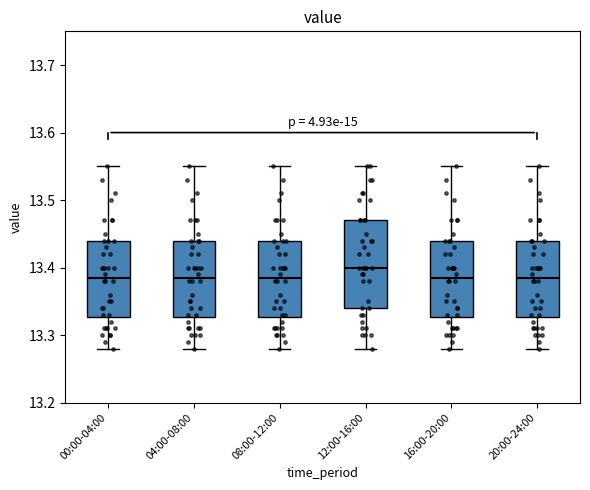

Where is the lower edge of the box for 04:00-08:00 on the y-axis? The values are not printed on the chart, so give them approximately, as read against the axis.

13.33